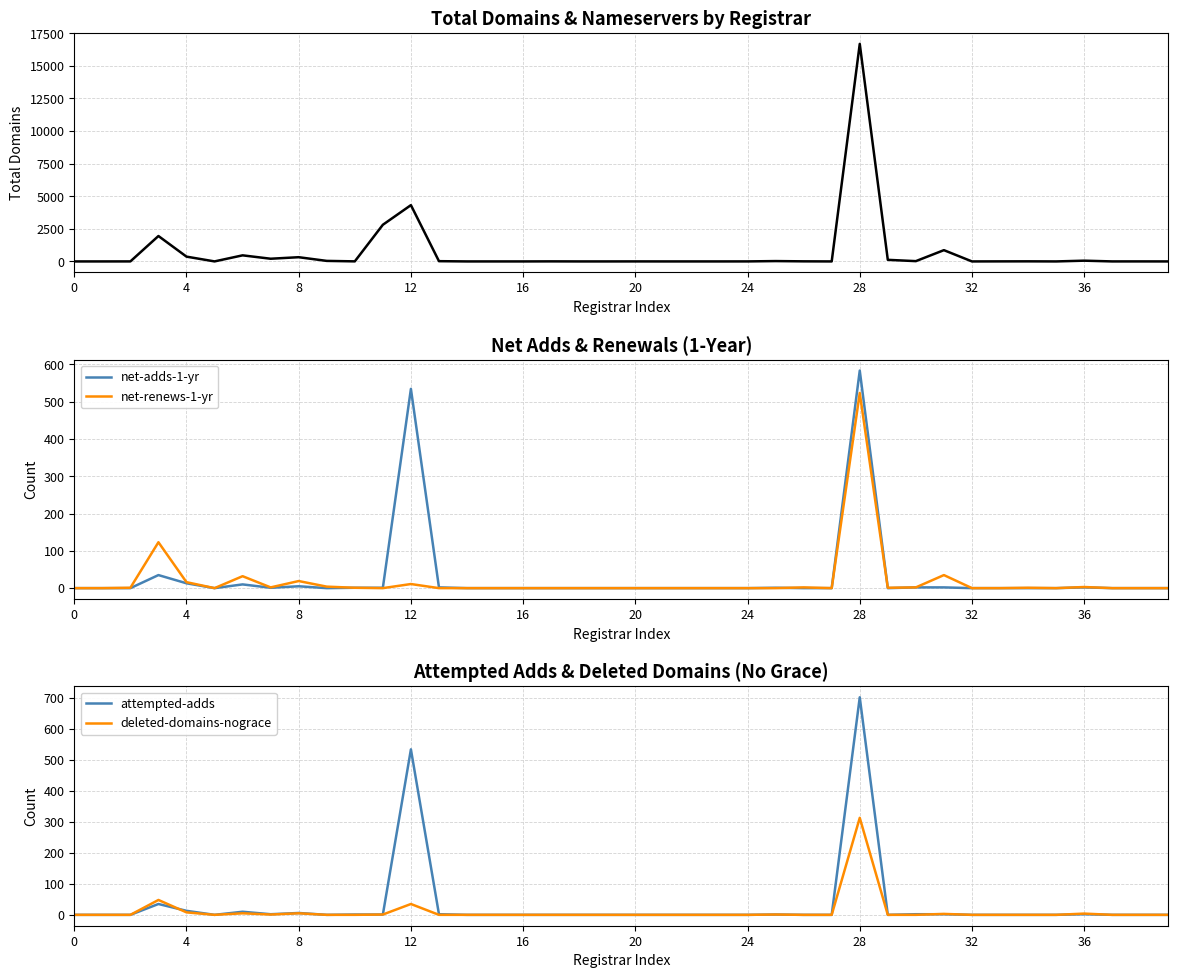

Which series has the largest total across all categories?

total-domains